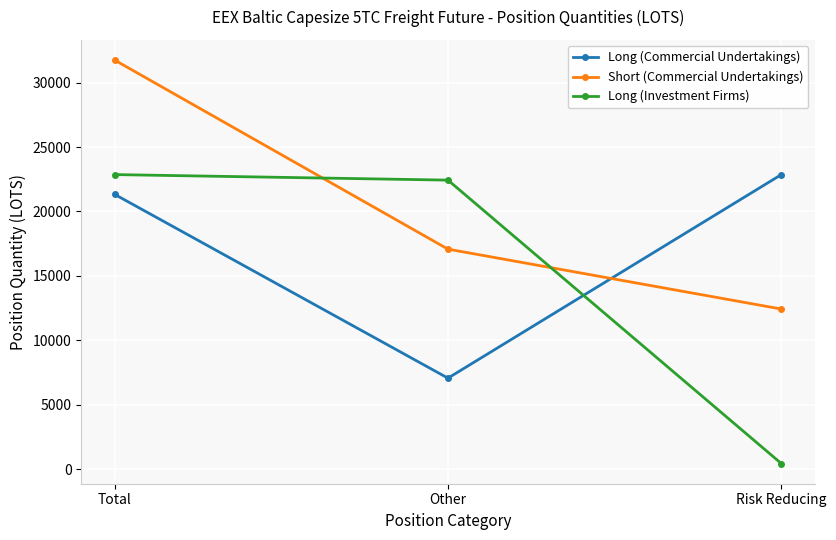

What is the spread (max minus min) of values at Other?

15372.5